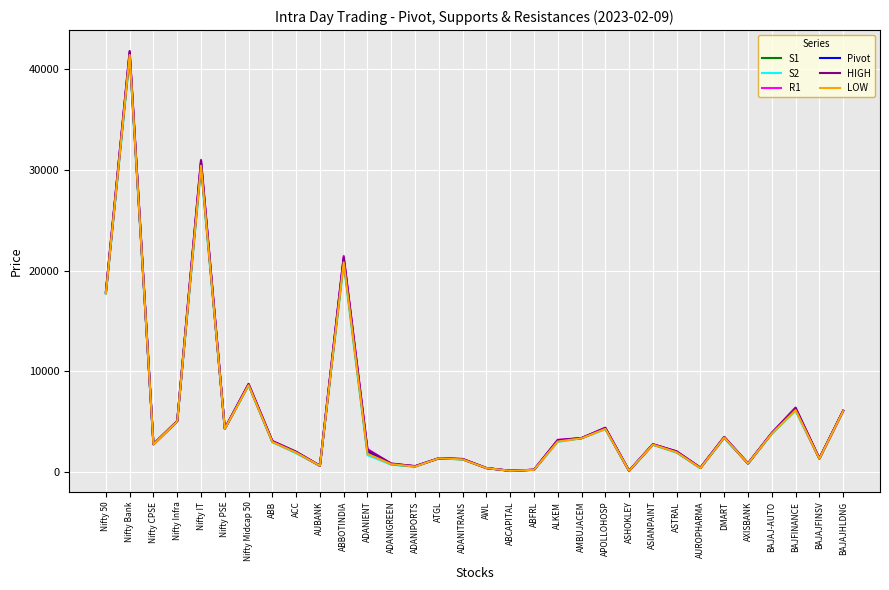

True or false: R1 has a value of 5530.9 at ALKEM.

False